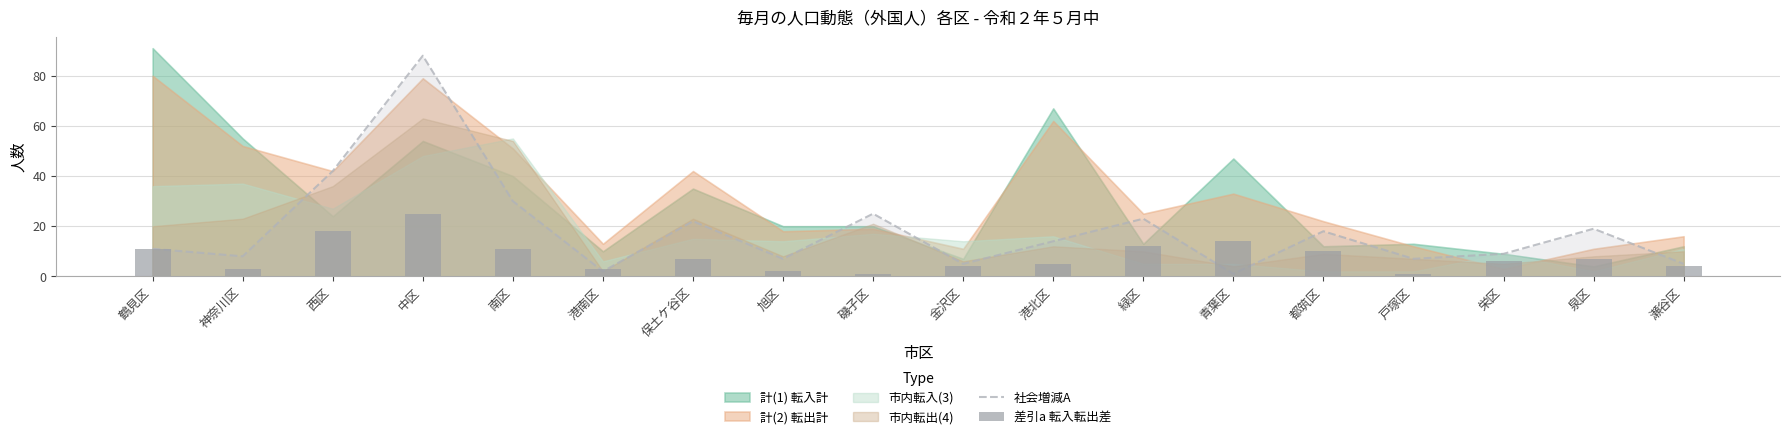

Which has a higher value, 神奈川区 or 旭区?

神奈川区